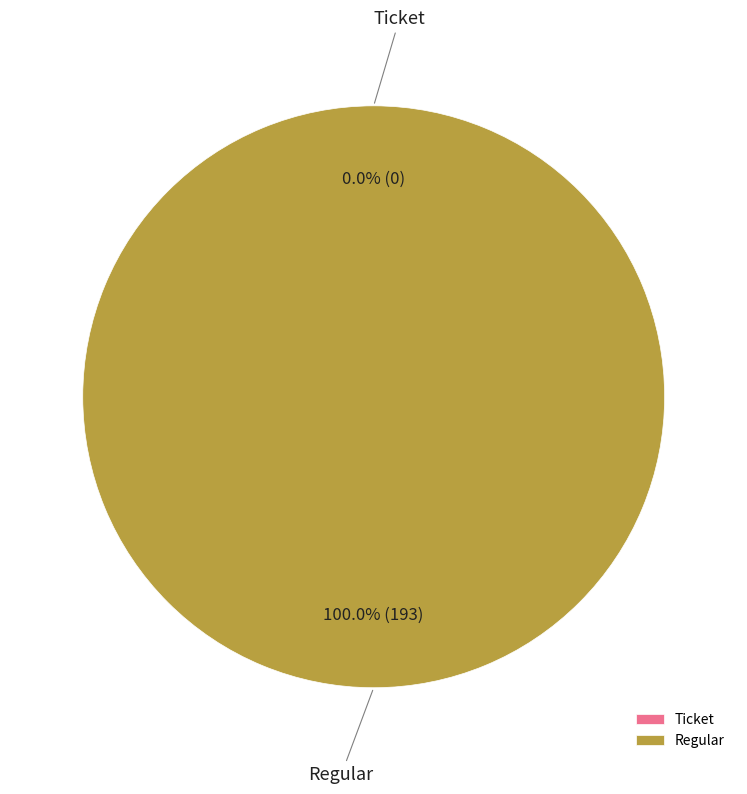

To the nearest percent, what is the average slice percentage?

50%